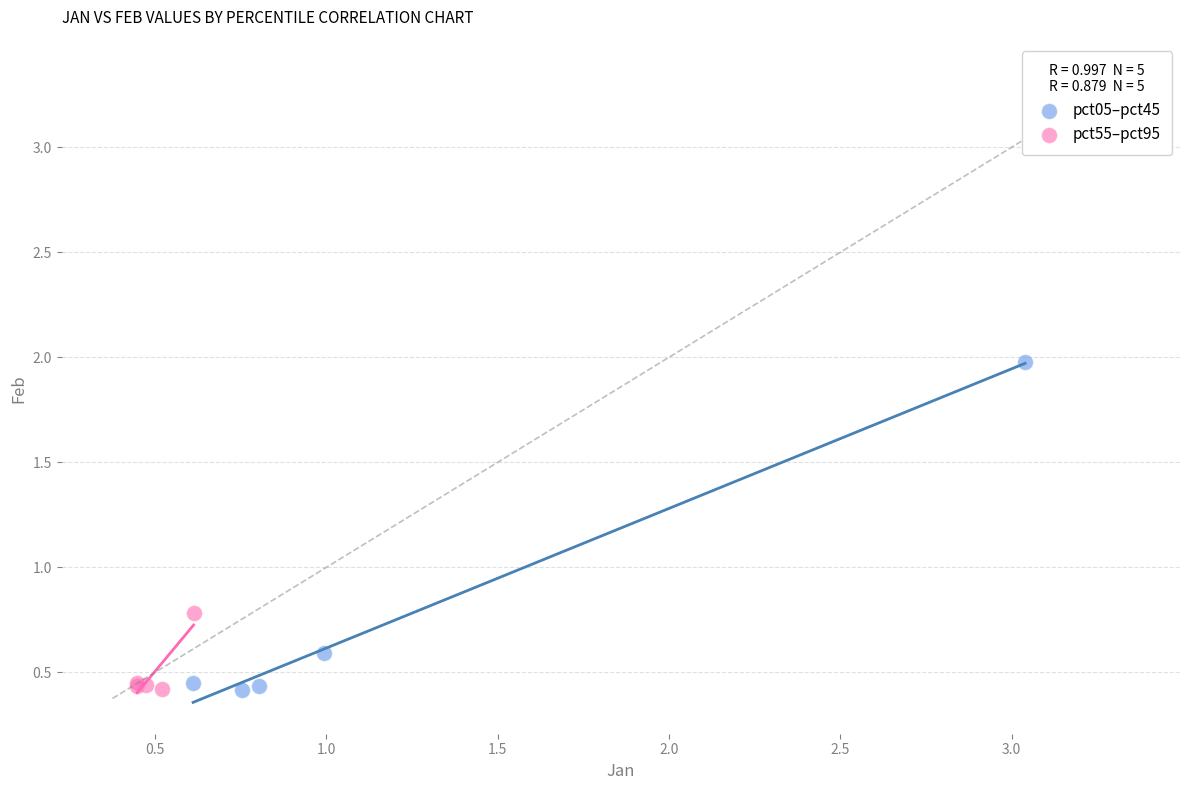

Which series has the widest spread of Y values?

pct05–pct45